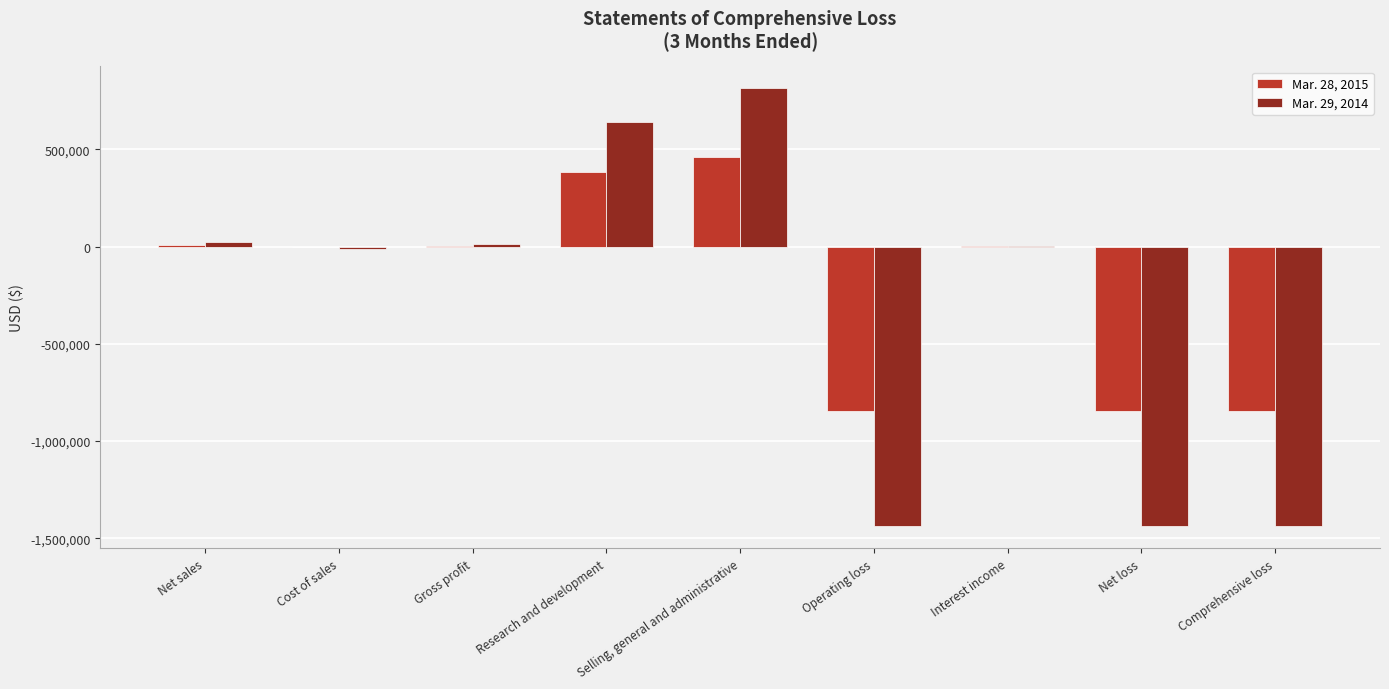

Count the number of data series in this chart.

2